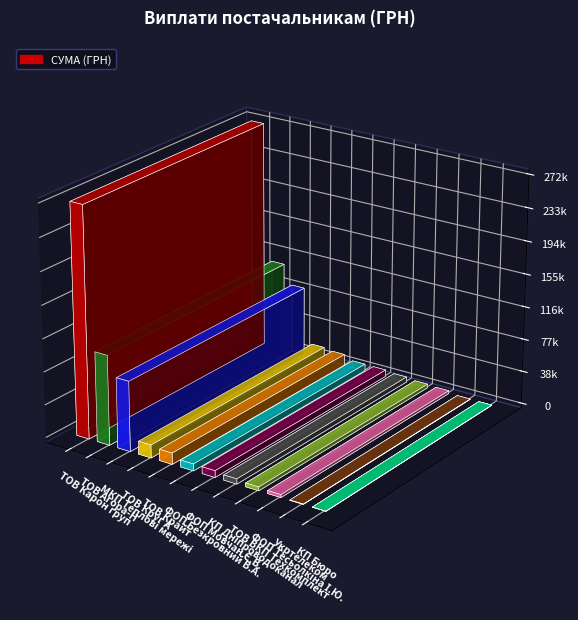

Are the bars horizontal?

No